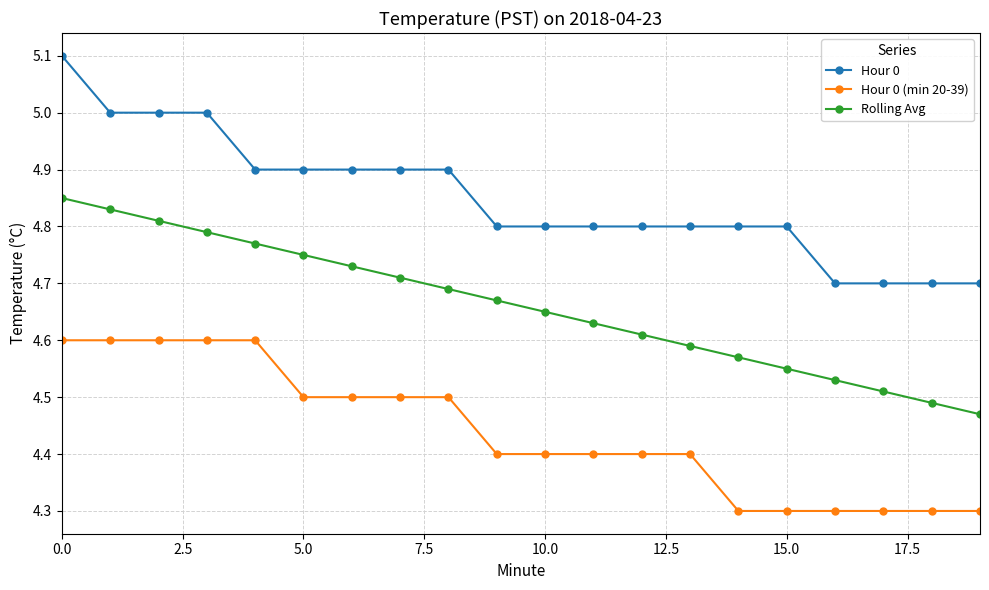

What are all the series names shown in the legend?

Hour 0, Hour 0 (min 20-39), Rolling Avg